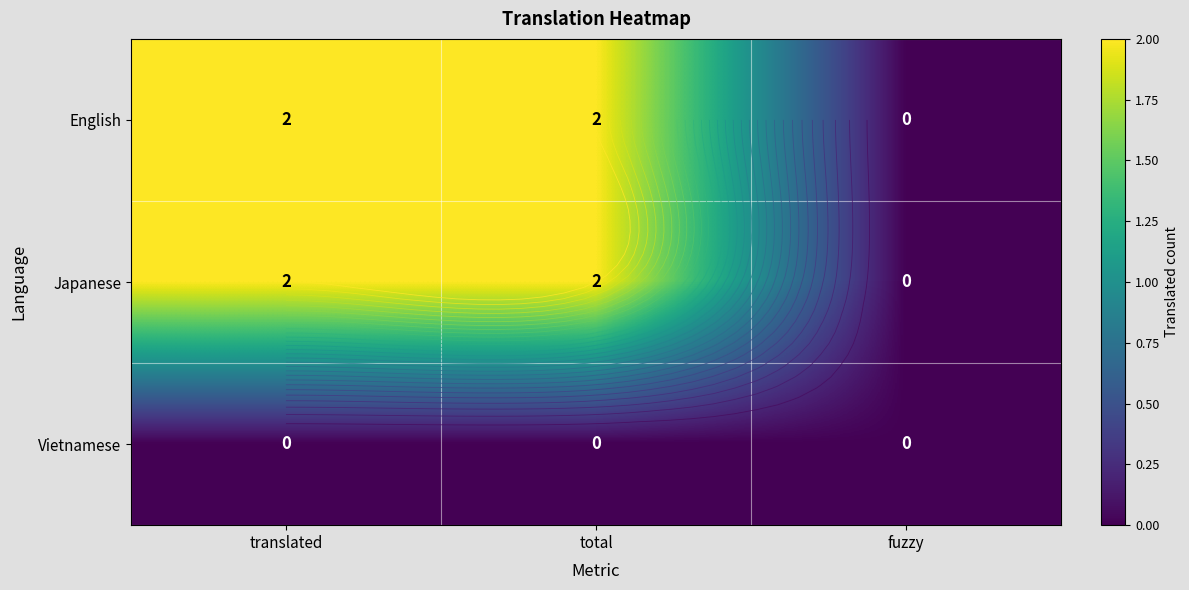

Which series has the largest range (max minus min)?

English